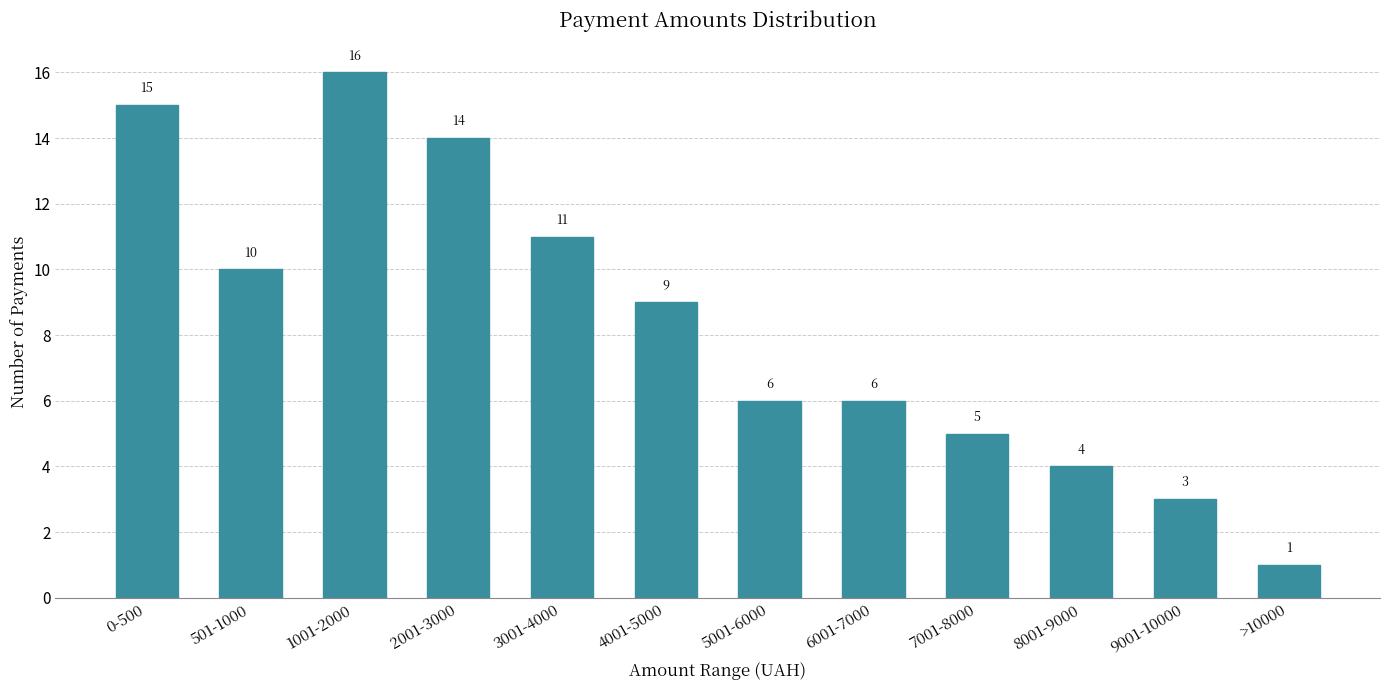

Reading left to right, extract all data points from this chart.

15	10	16	14	11	9	6	6	5	4	3	1